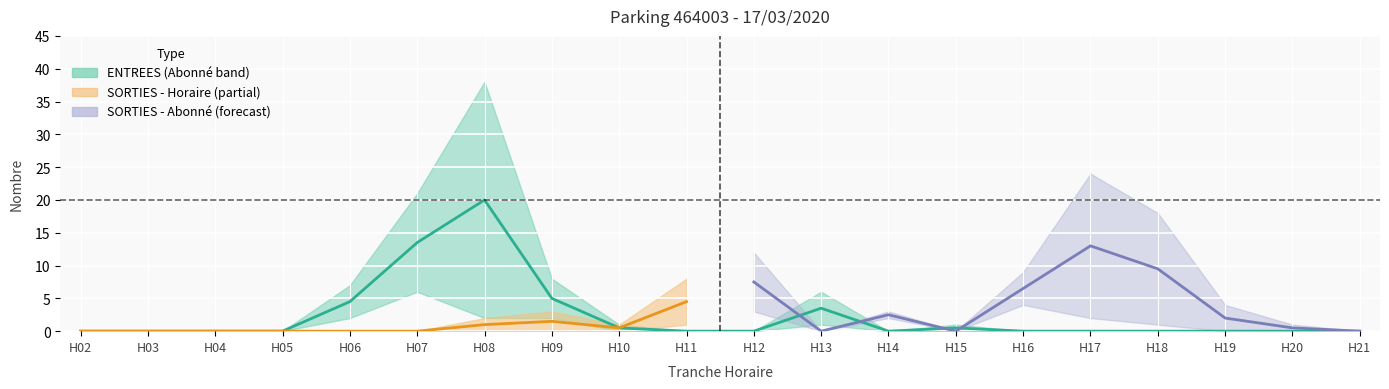

Which series ends up on top after the final intersection of SORTIES_NB_HORAIRE and ENTREES_NB_HORAIRE?

SORTIES_NB_HORAIRE